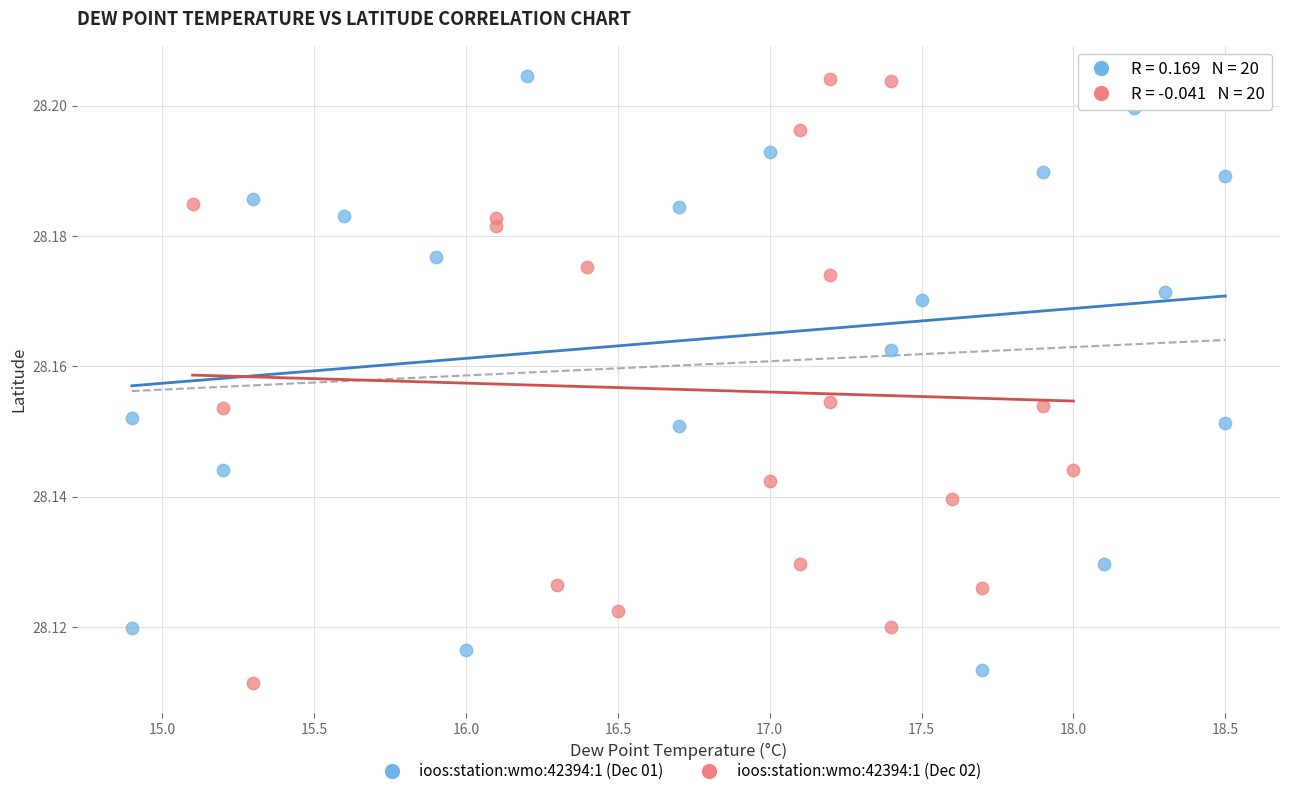

Which series reaches the minimum Y coordinate?

ioos:station:wmo:42394:1 (Dec 02)